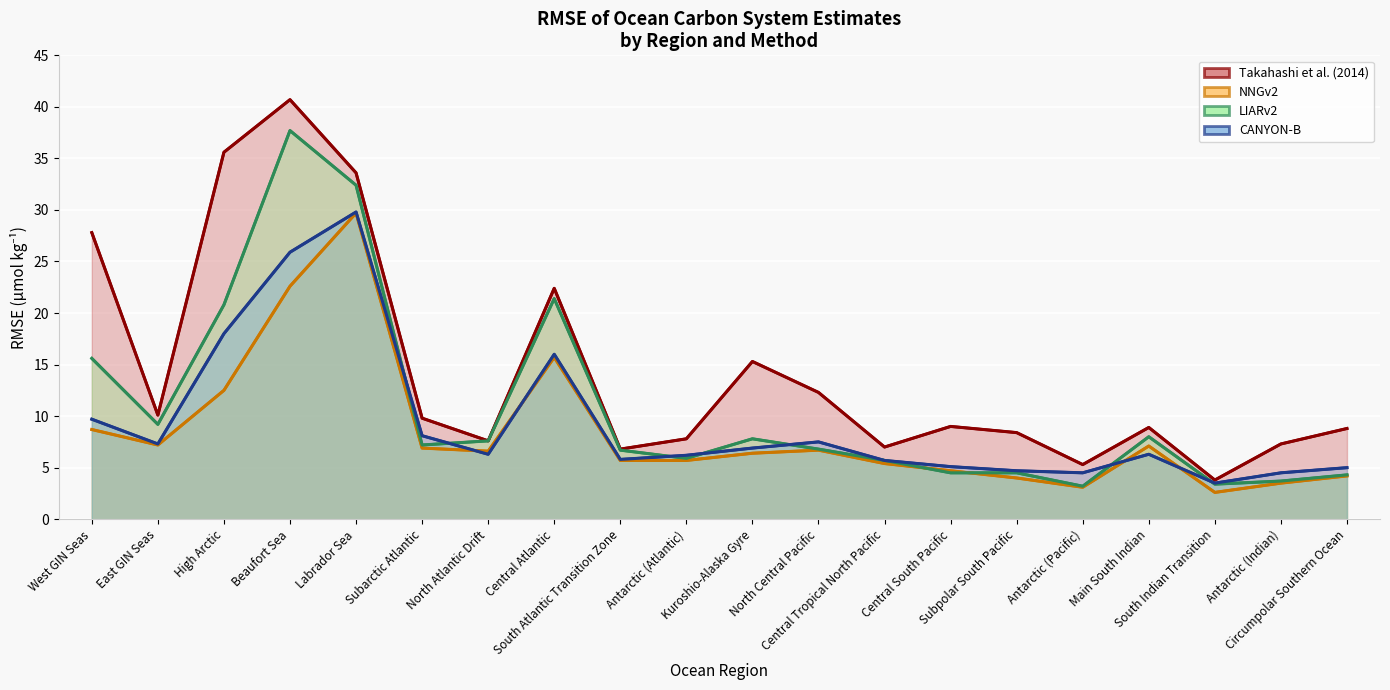

Where is LIARv2 nearest to the value 20?

High Arctic